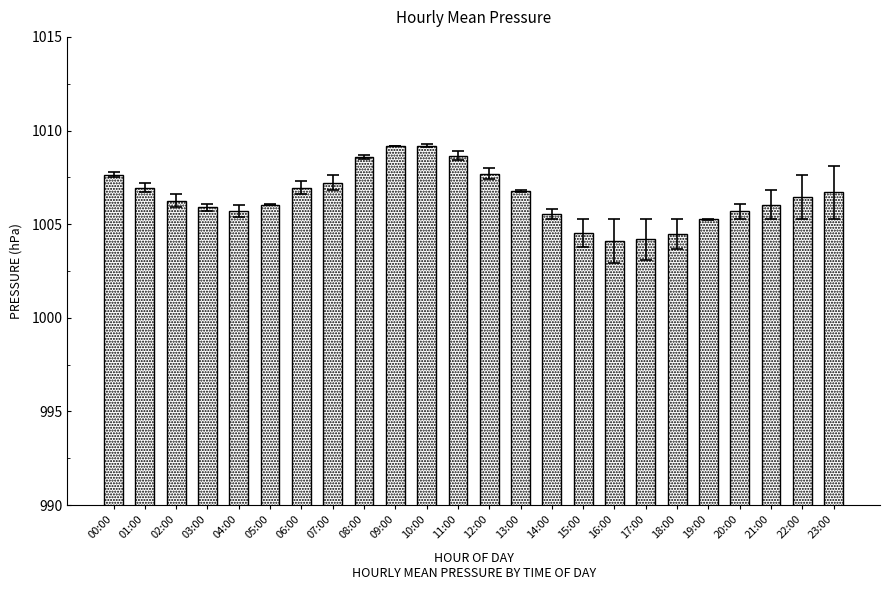

True or false: the data shows 1705.2 at 09:00.

False